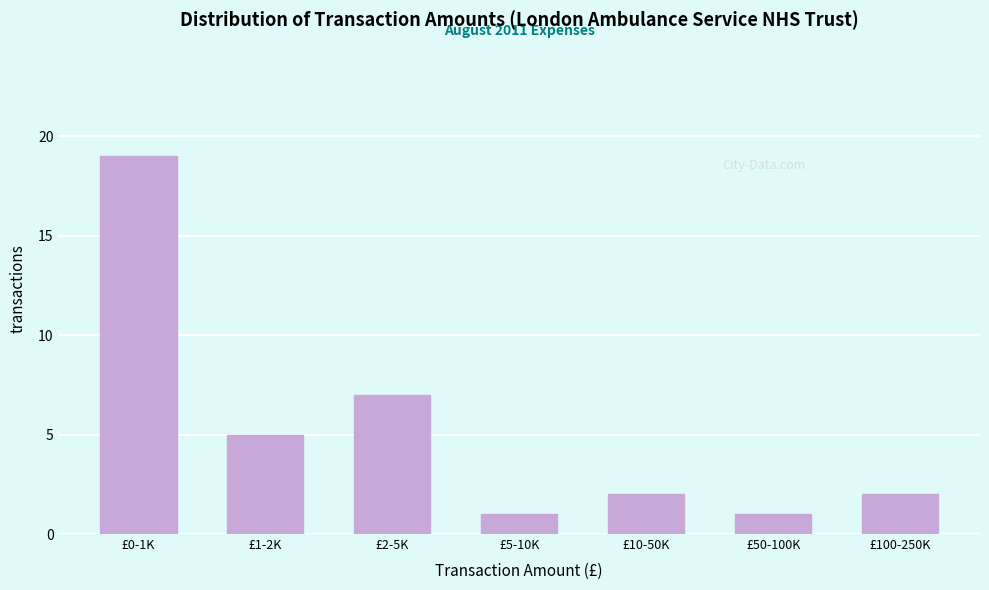

Reading left to right, extract all data points from this chart.

£0-1K=19	£1-2K=5	£2-5K=7	£5-10K=1	£10-50K=2	£50-100K=1	£100-250K=2